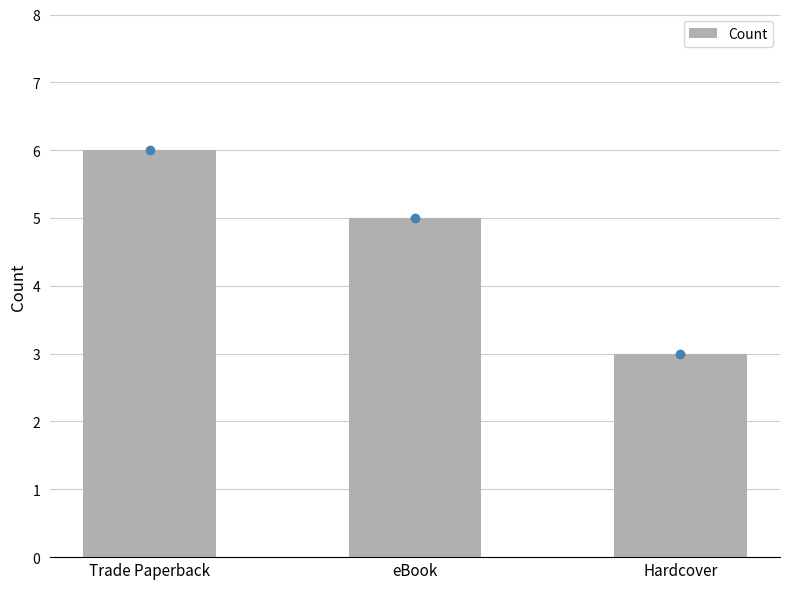

Rank the categories by value from highest to lowest.

Trade Paperback, eBook, Hardcover